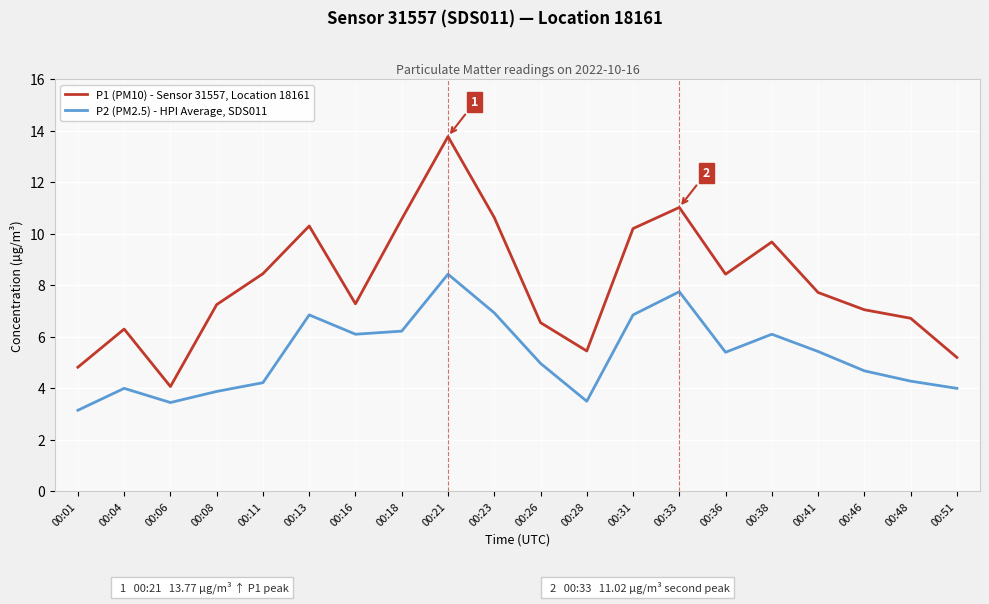

At which label does P1 (PM10) - Sensor 31557, Location 18161 reach its minimum?

00:06